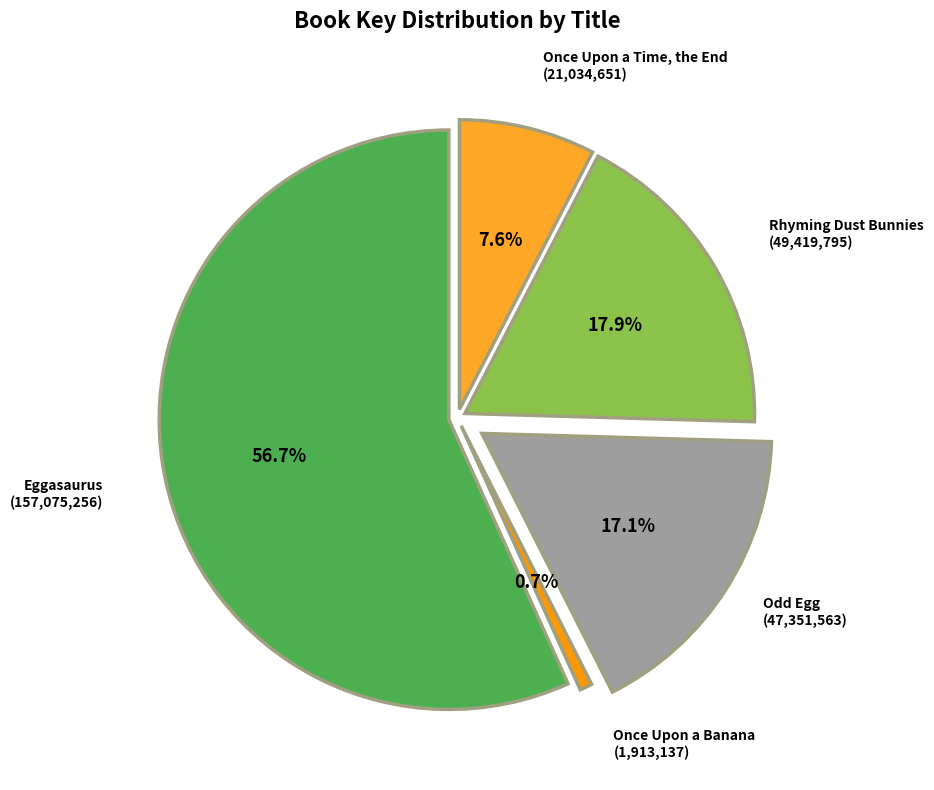

Rank the categories by value from highest to lowest.

Eggasaurus, Rhyming Dust Bunnies, Odd Egg, Once Upon a Time, the End, Once Upon a Banana